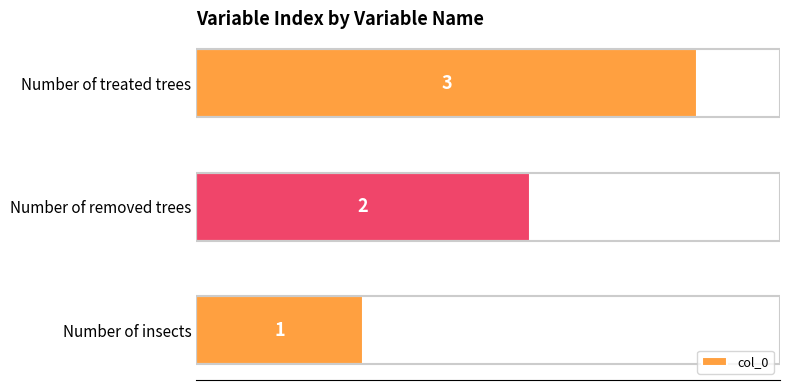

Rank the categories by value from highest to lowest.

Number of treated trees, Number of removed trees, Number of insects